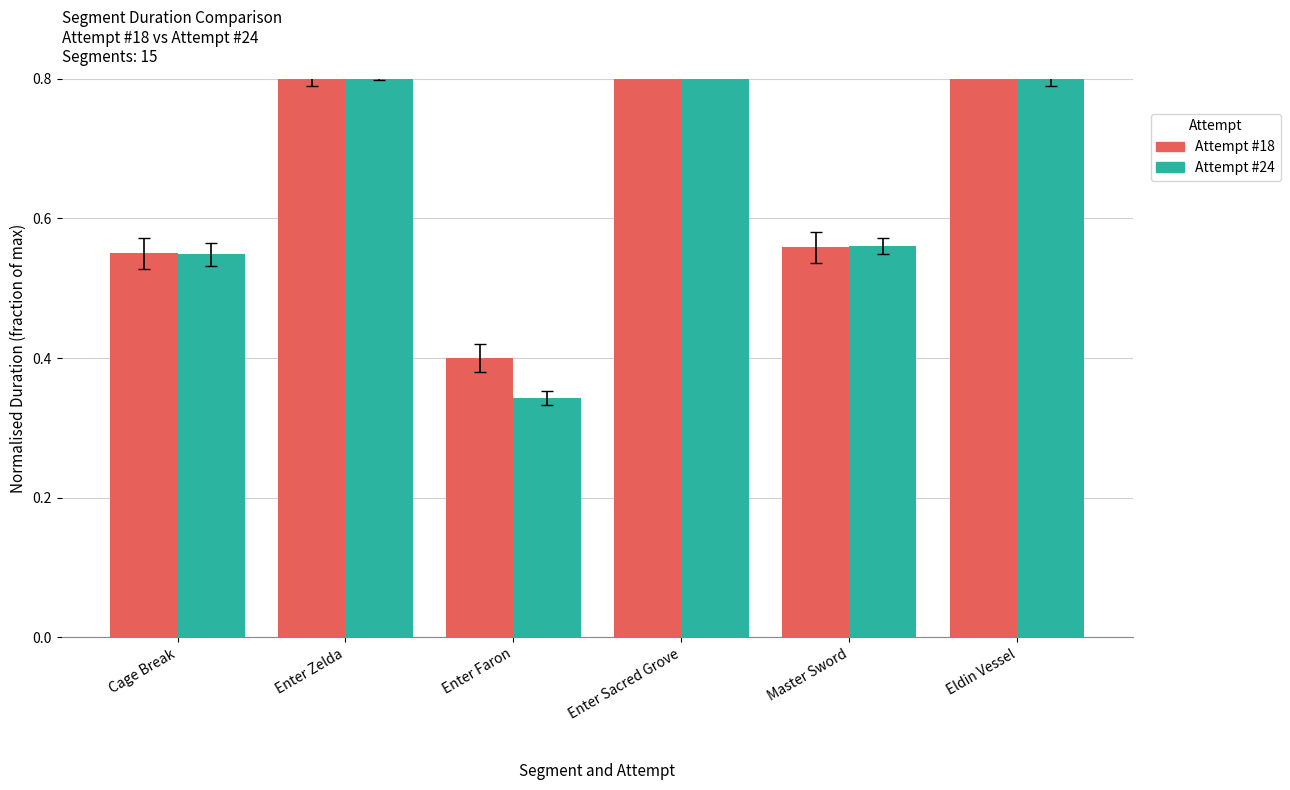

At which label does Attempt #24 reach its minimum?

Enter Faron